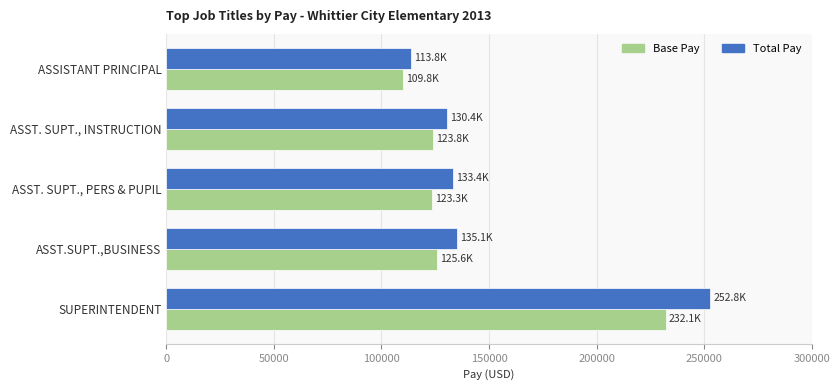

Where is Total Pay nearest to the value 183339?

ASST.SUPT.,BUSINESS